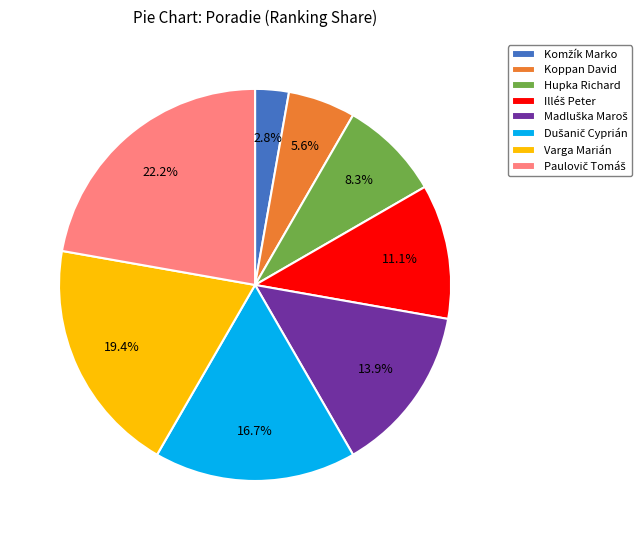

To the nearest percent, what is the difference between the Hupka Richard and Koppan David slice percentages?

3%